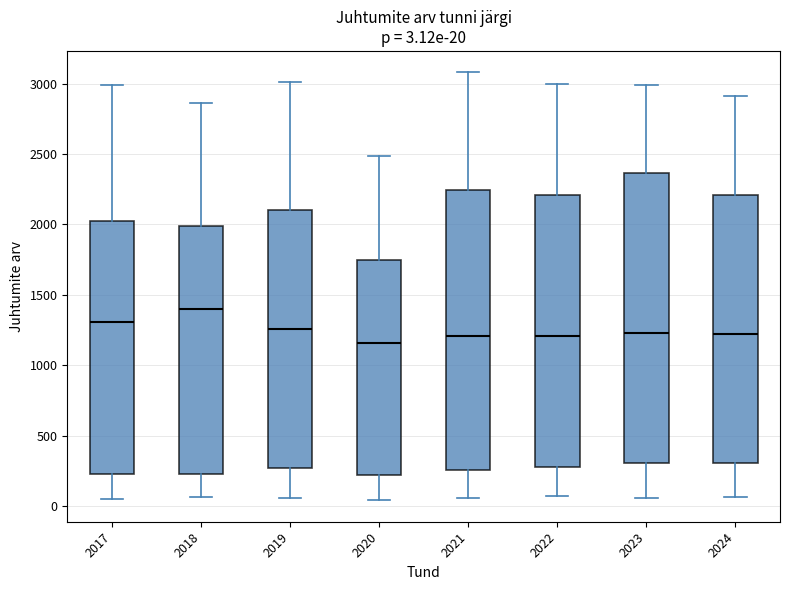

Comparing the boxes themselves (not the whiskers), which one is the tallest?

2023